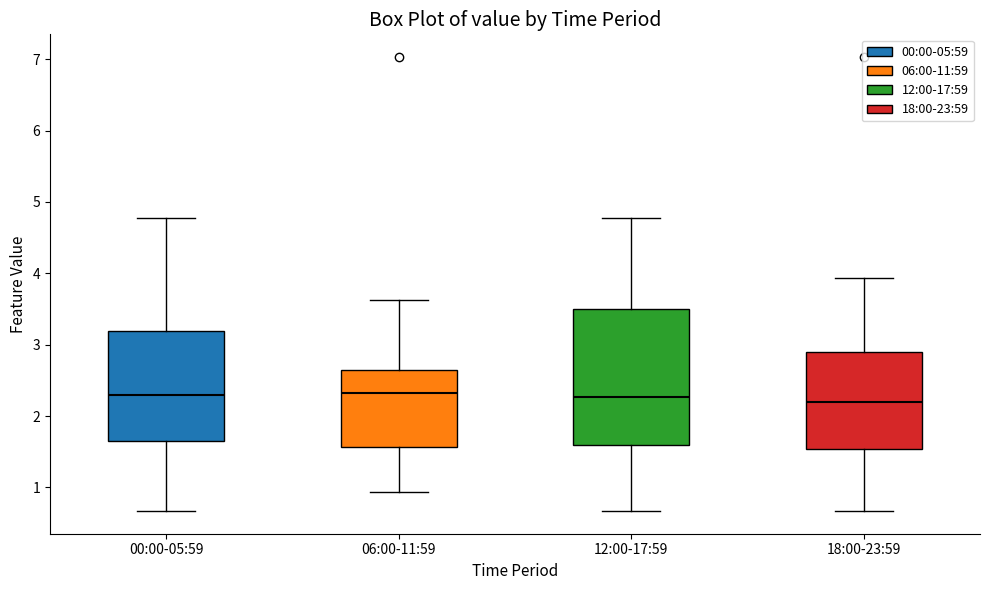

Reading left to right, transcribe this box plot: for each box, give where its median line is, the range the box spans, and where its two whiskers end, as read against the y-axis. The values are not printed on the chart, so give them approximately, as read against the axis.

00:00-05:59: median 2.3, box 1.7 to 3.2, whiskers 0.7 to 4.8
06:00-11:59: median 2.3, box 1.6 to 2.6, whiskers 0.9 to 3.6
12:00-17:59: median 2.3, box 1.6 to 3.5, whiskers 0.7 to 4.8
18:00-23:59: median 2.2, box 1.5 to 2.9, whiskers 0.7 to 3.9